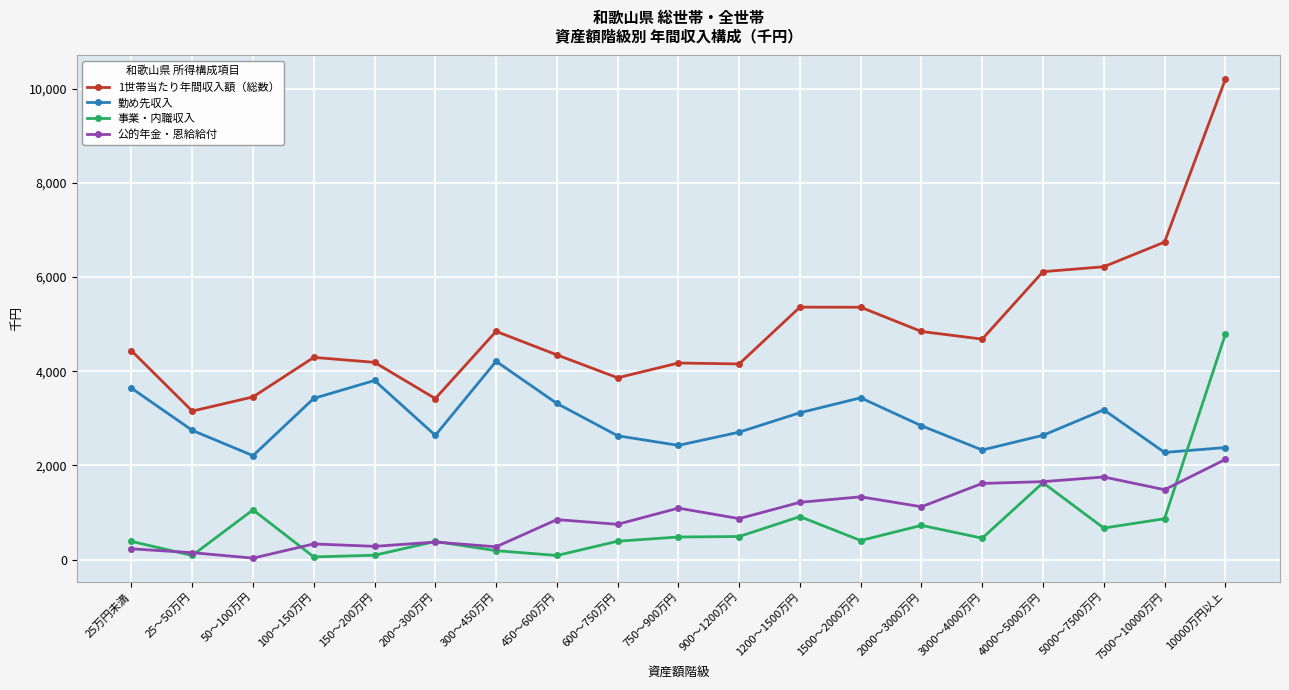

True or false: 事業・内職収入 and 1世帯当たり年間収入額（総数） intersect in this chart.

False